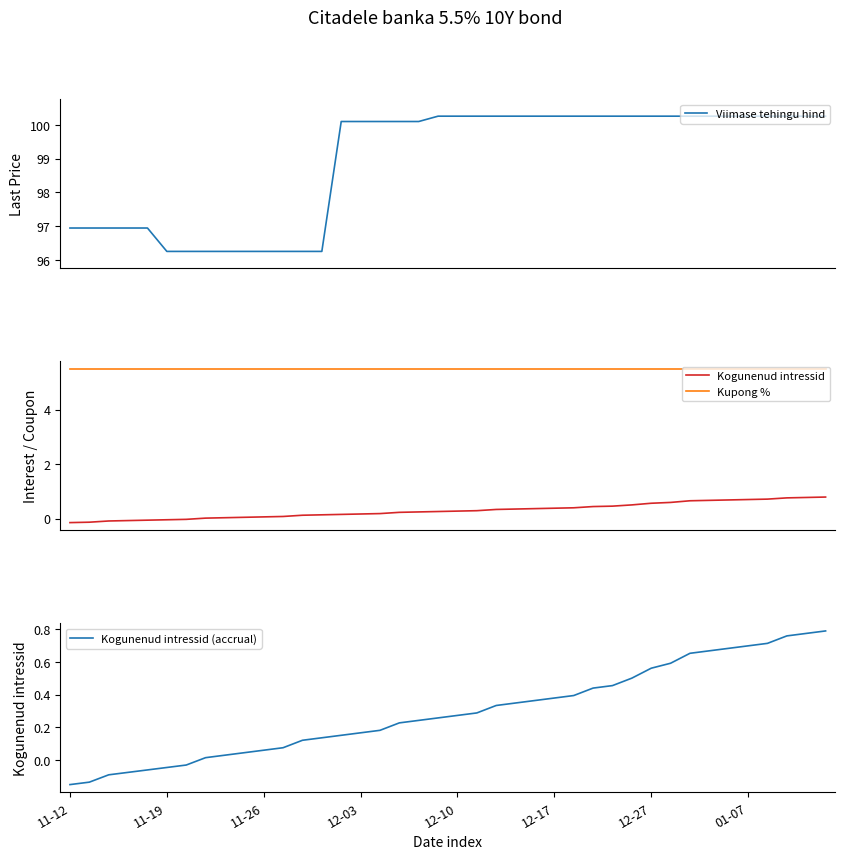

What is the difference between the maximum and second lowest values in the Kogunenud intressid series?

0.9